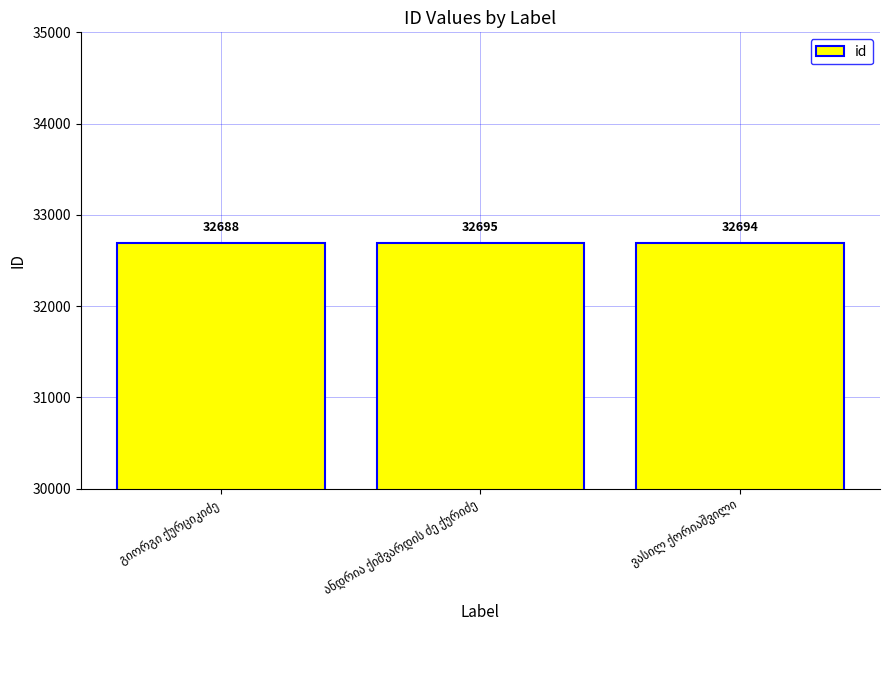

What is the smallest value displayed?

32688